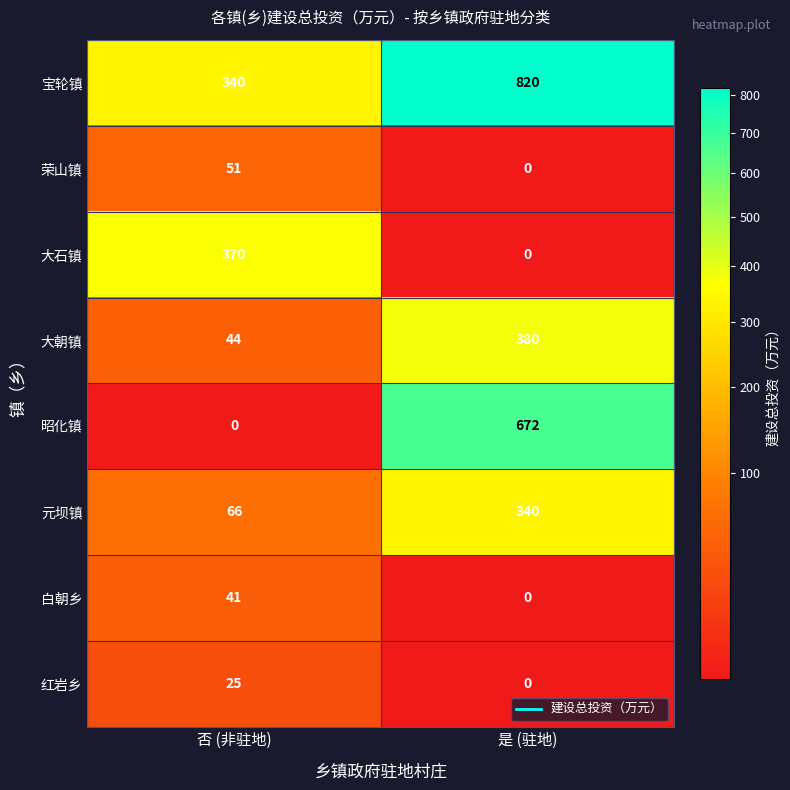

List the series in order of their peak value, highest first.

宝轮镇, 昭化镇, 大朝镇, 大石镇, 元坝镇, 荣山镇, 白朝乡, 红岩乡